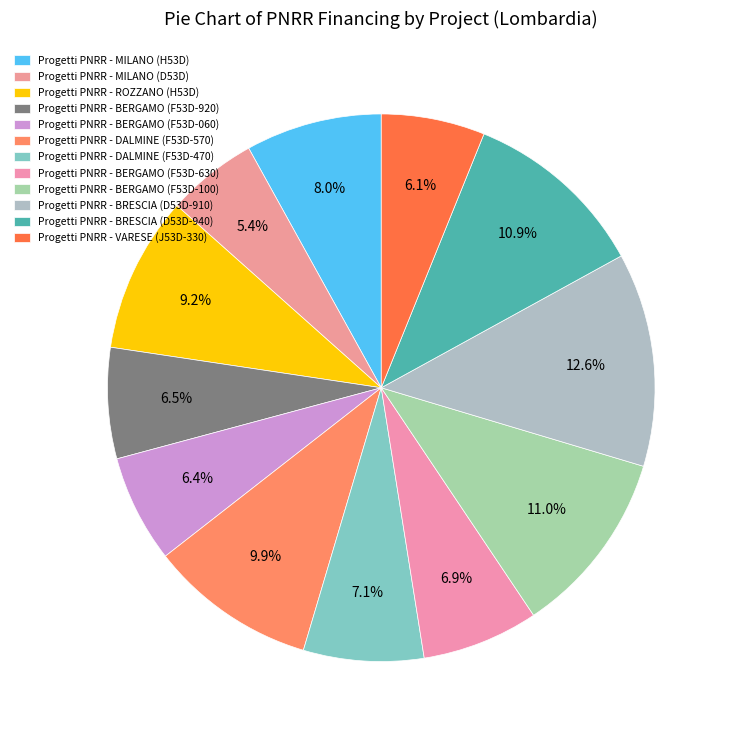

Is there any slice that represents more than half of the pie?

No